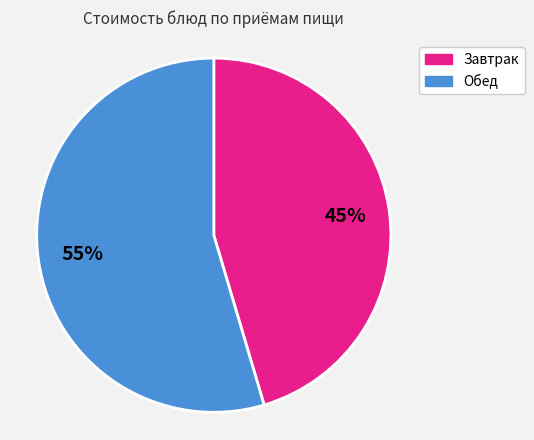

Which slice is the smallest?

Завтрак